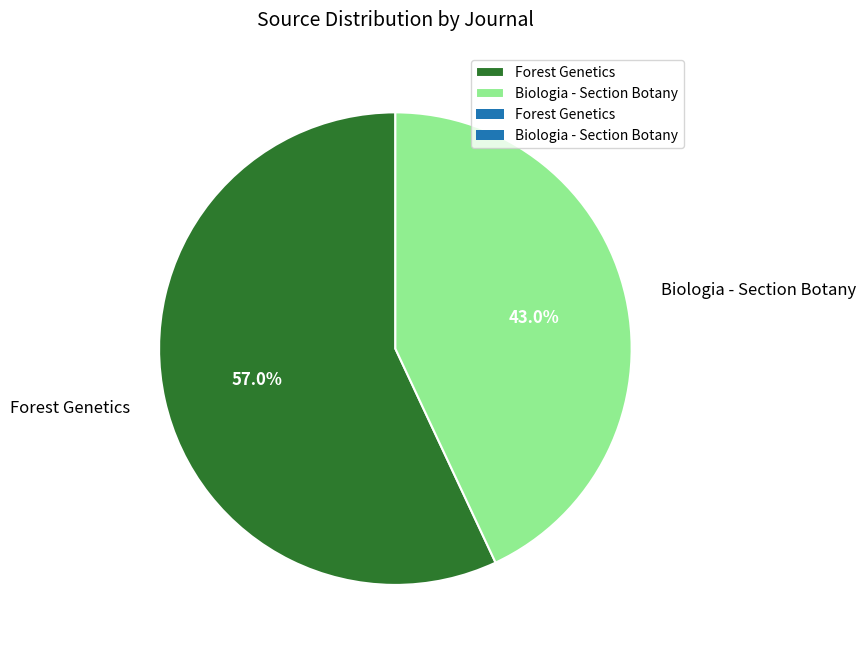

How many segments does this pie chart have?

2